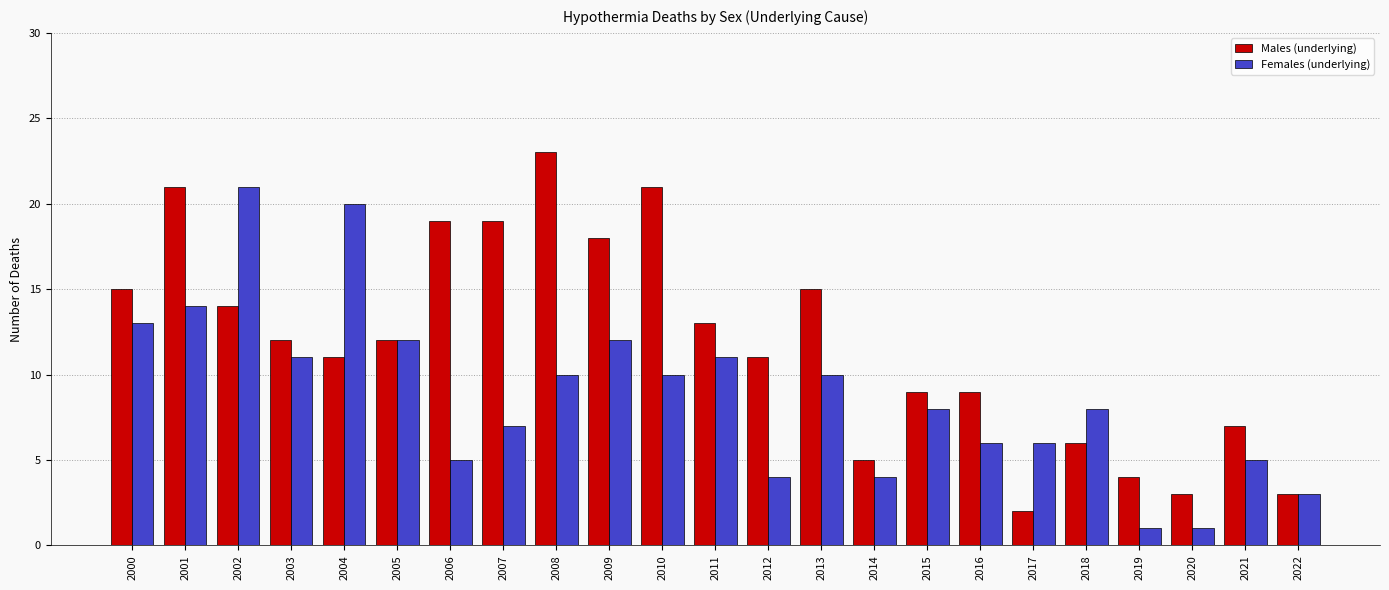

Rank the series by their maximum value, from lowest to highest.

Females (underlying), Males (underlying)